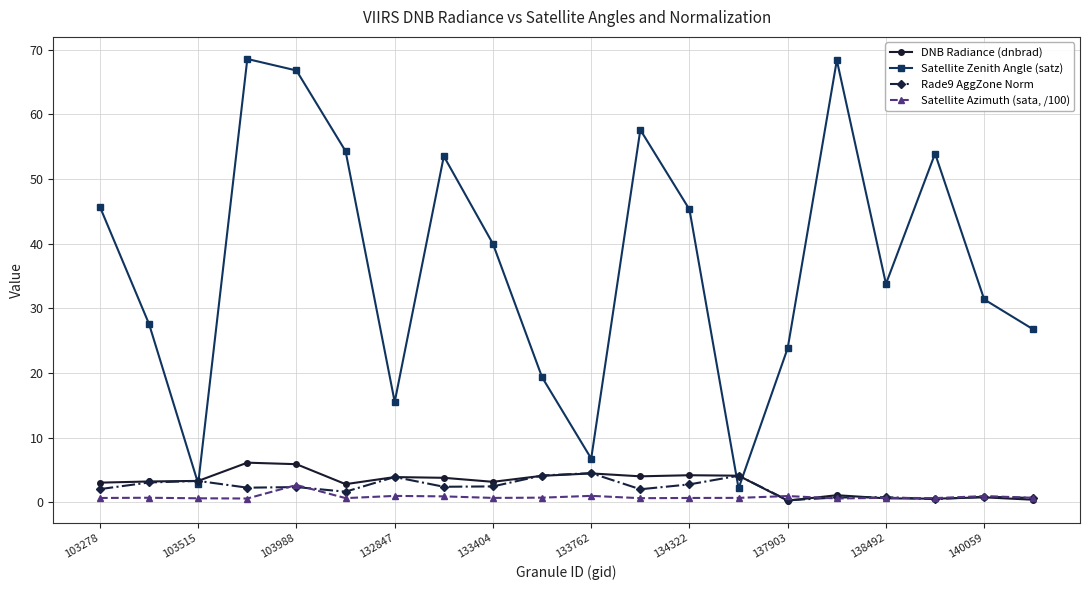

Which series has the widest spread of values?

Satellite Zenith Angle (satz)